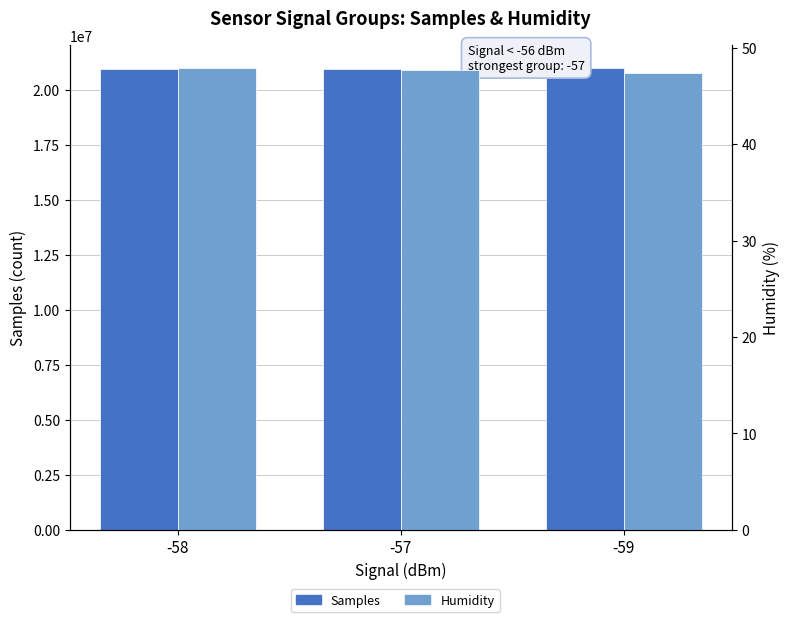

Is it true that Samples equals 20982077.2 at -58?

True